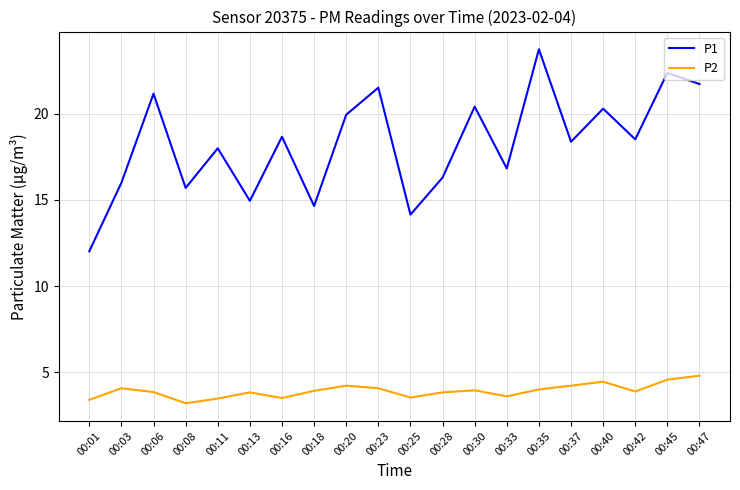

What is the difference between the second highest and second lowest values in the P2 series?

1.2